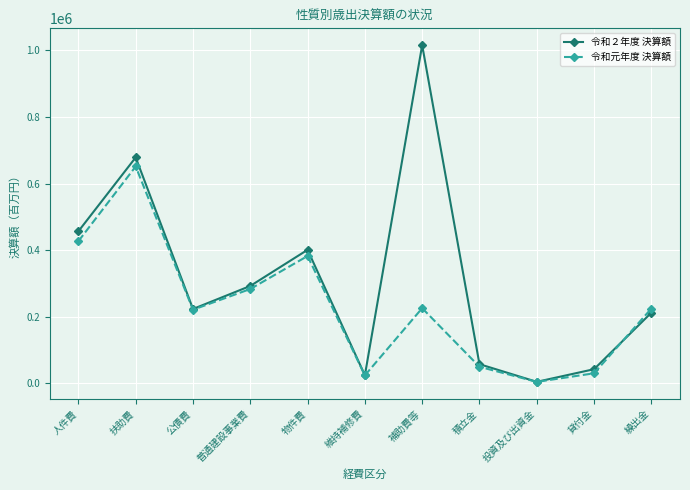

At which label does 令和２年度 決算額 reach its minimum?

投資及び出資金